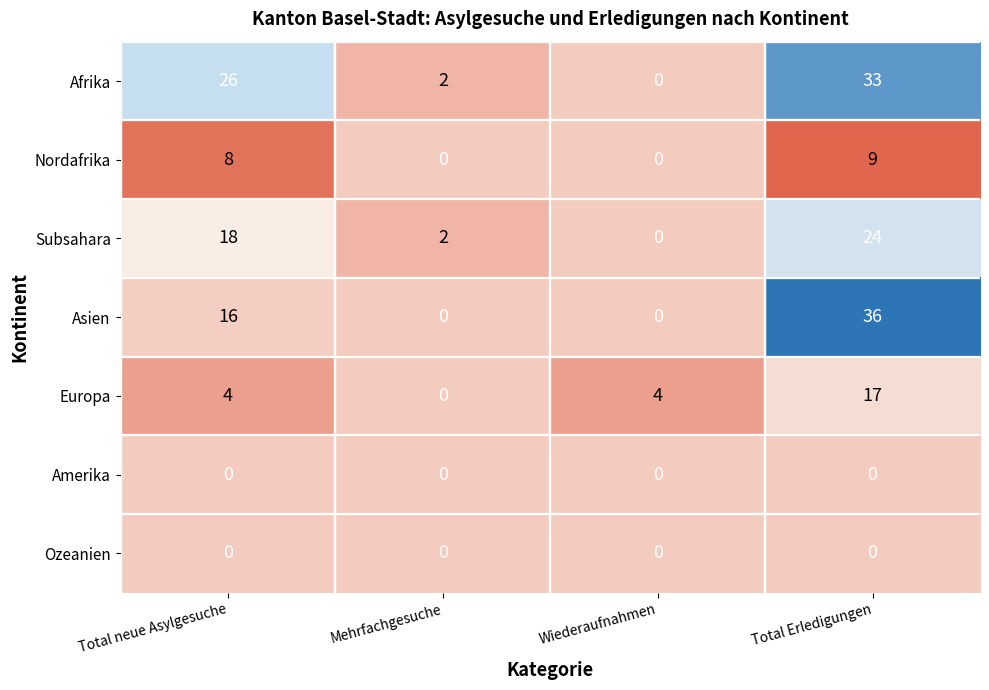

Where is Asien nearest to the value 18?

Total neue Asylgesuche